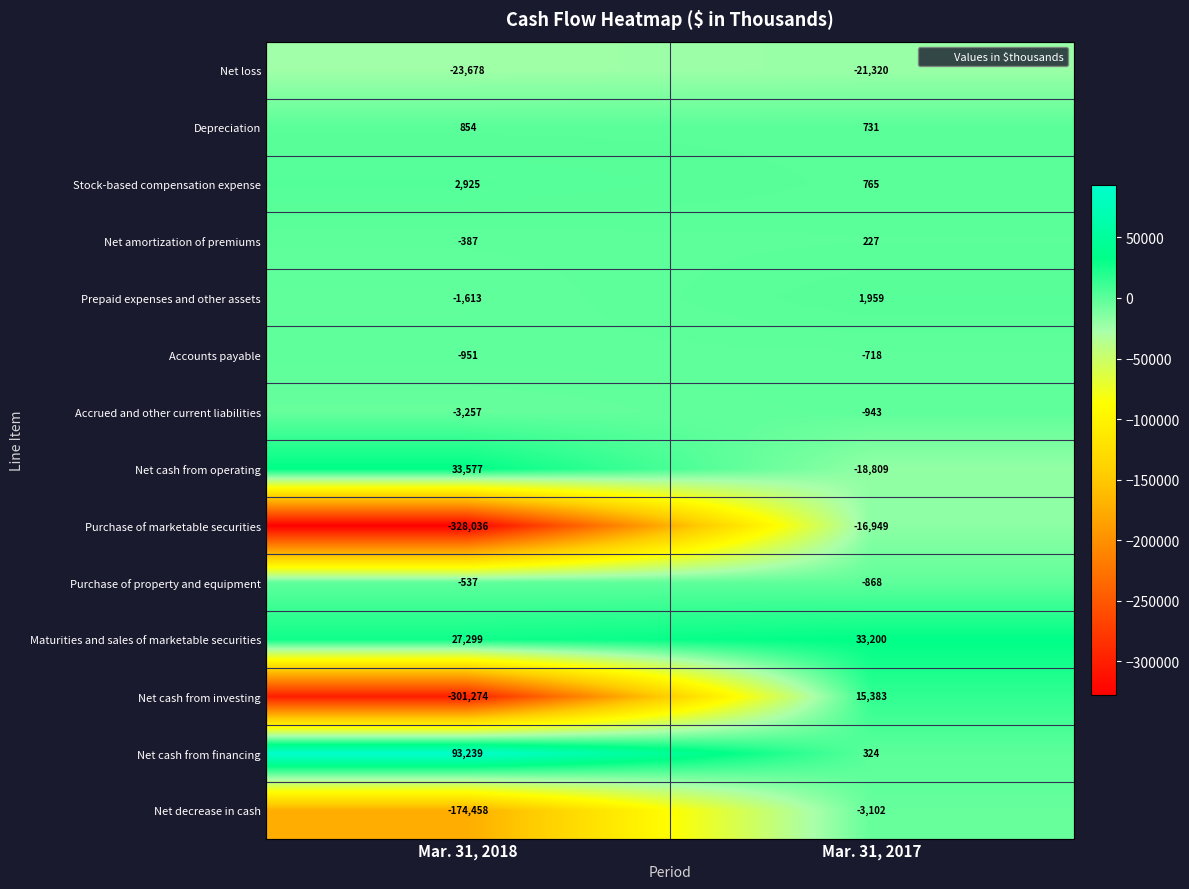

What is the spread (max minus min) of values at Mar. 31, 2018?

421275